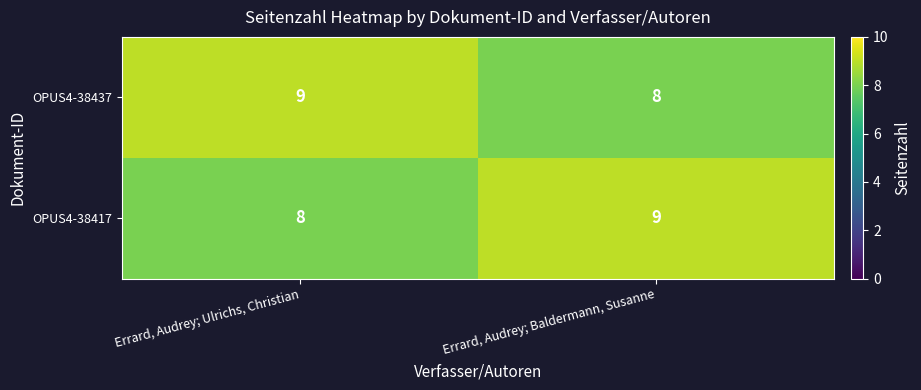

The value of OPUS4-38417 at Errard, Audrey; Ulrichs, Christian is 13. True or false?

False